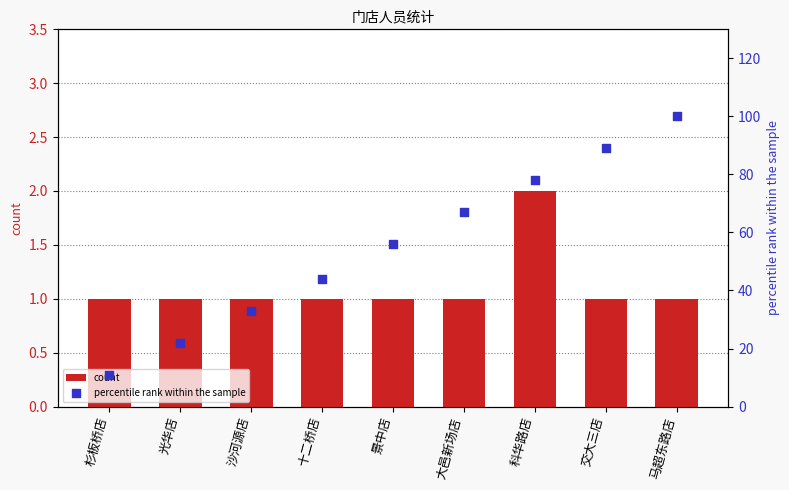

Which series reaches the maximum Y coordinate?

percentile rank within the sample